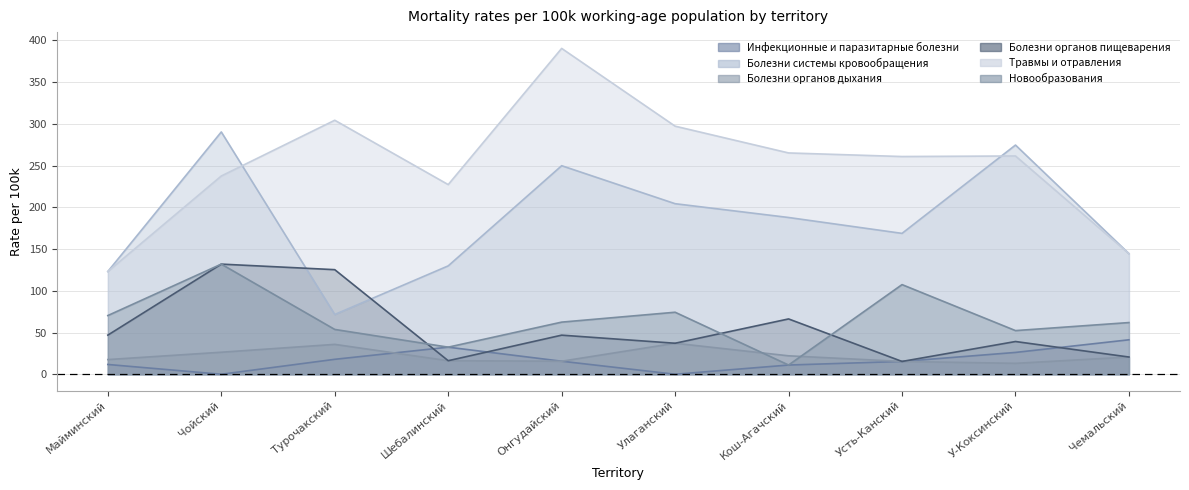

At which label is Травмы и отравления closest to 256?

Усть-Канский